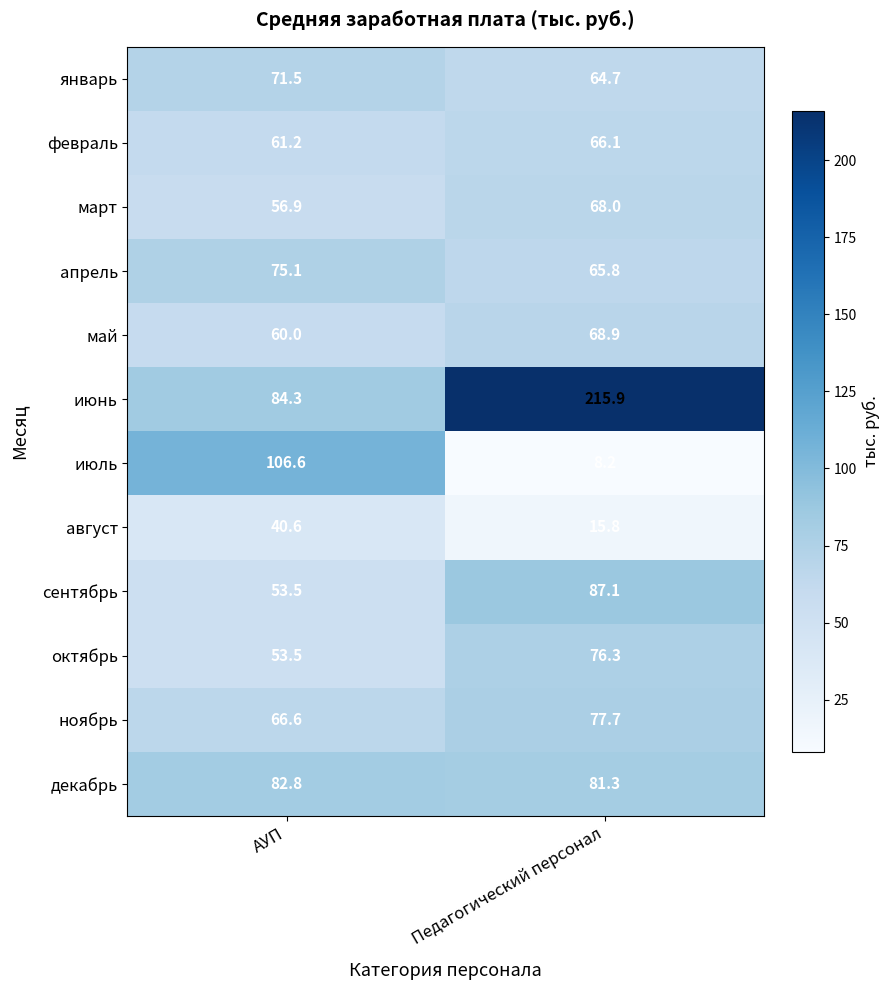

At which category does the chart reach its minimum across all series?

Педагогический персонал